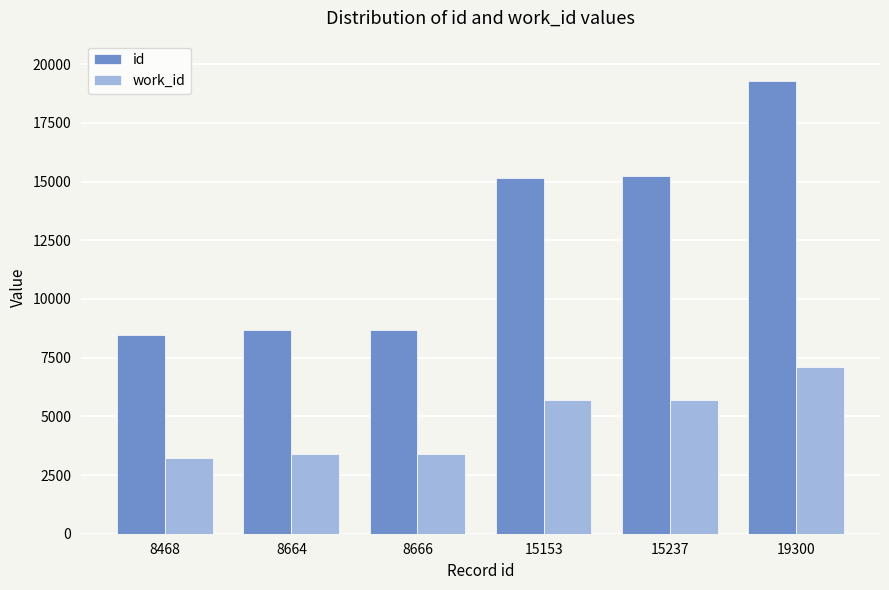

How many values in the id series are below 15153?

3